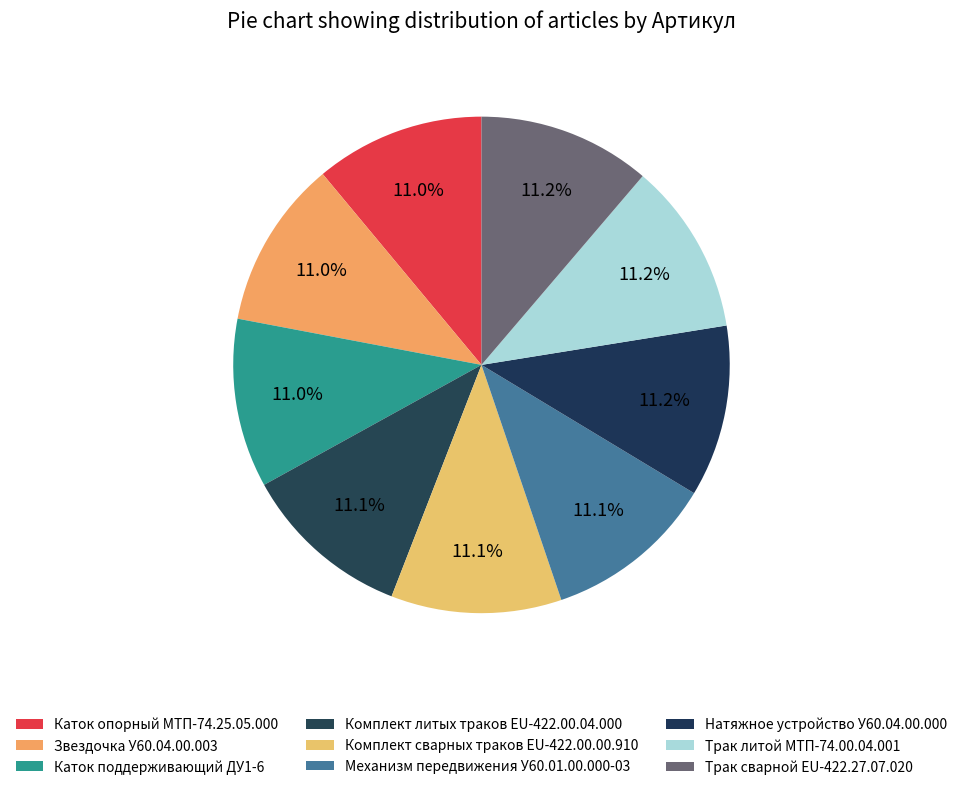

Count the number of slices in the pie.

9